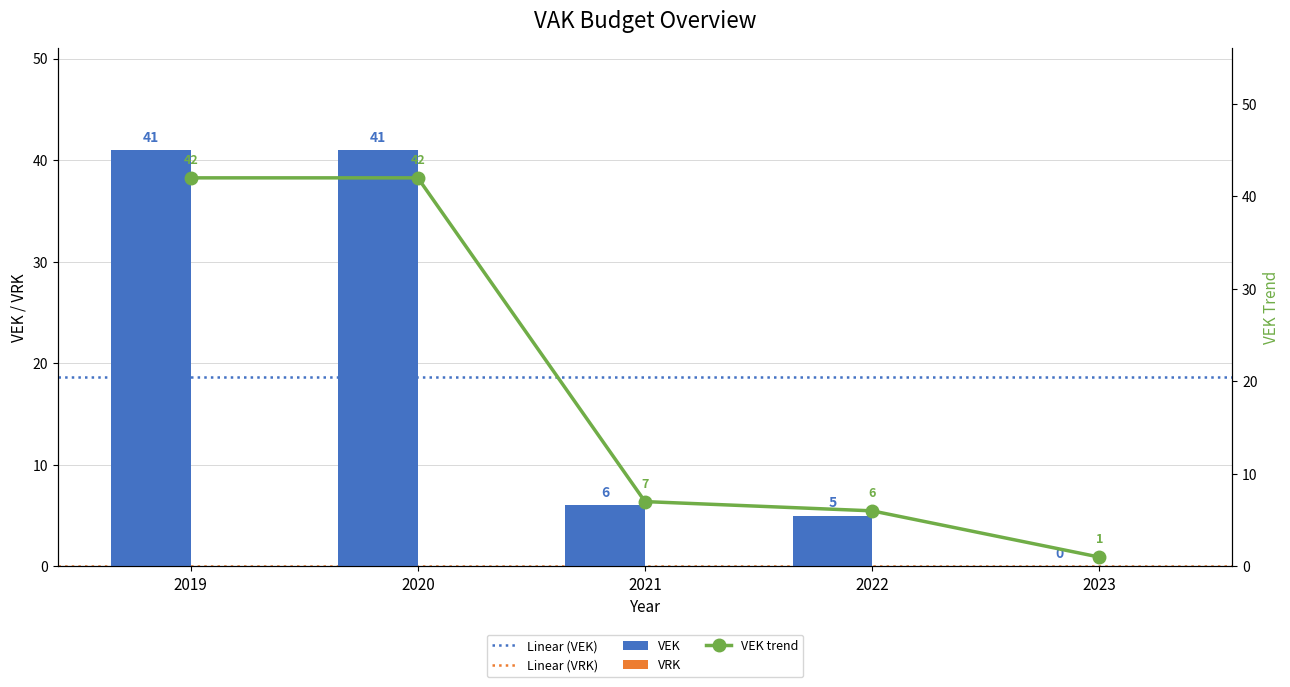

What is the greatest value displayed?

41